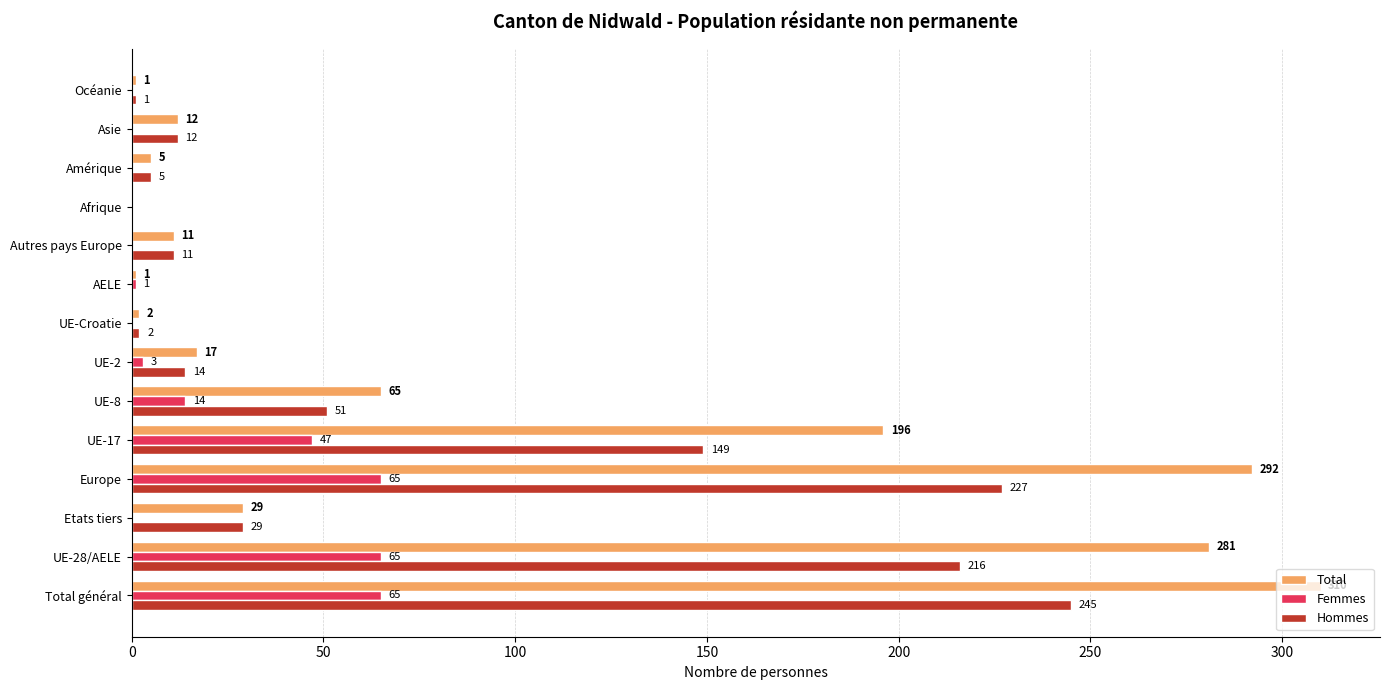

What is the total value across all series at Total général?

620